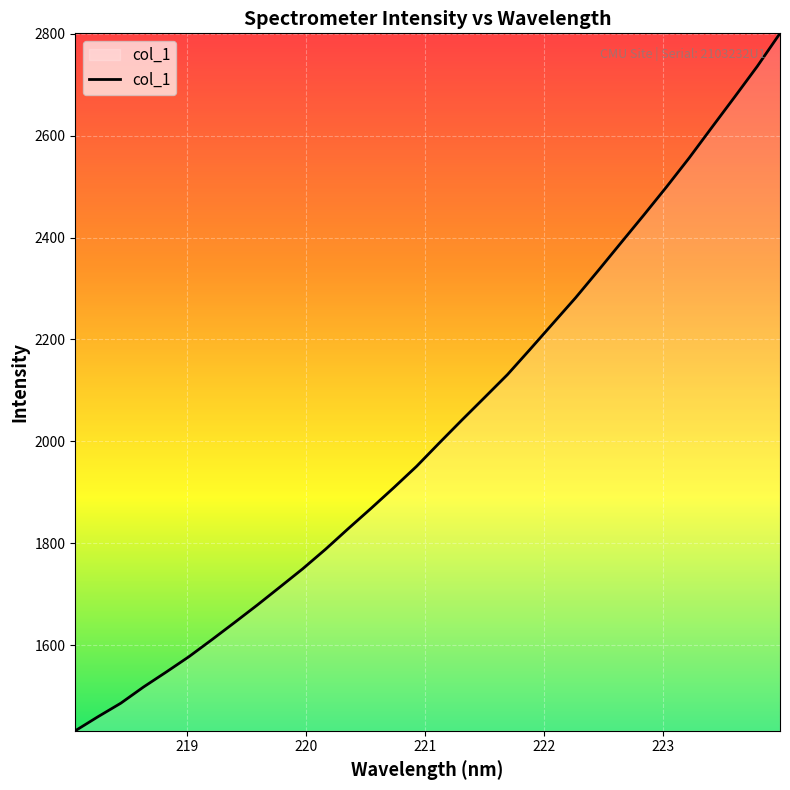

What is the difference between the maximum and minimum values?

1368.3